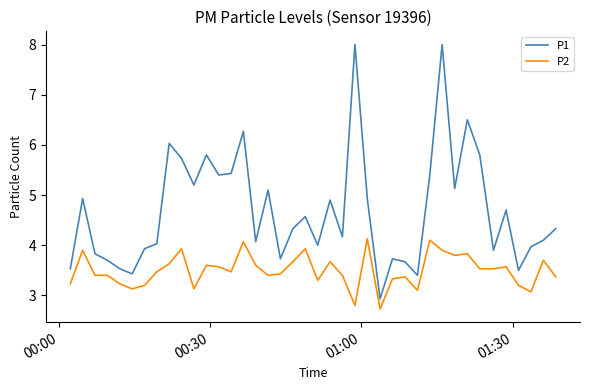

Is this an area chart (filled region under the line)?

No